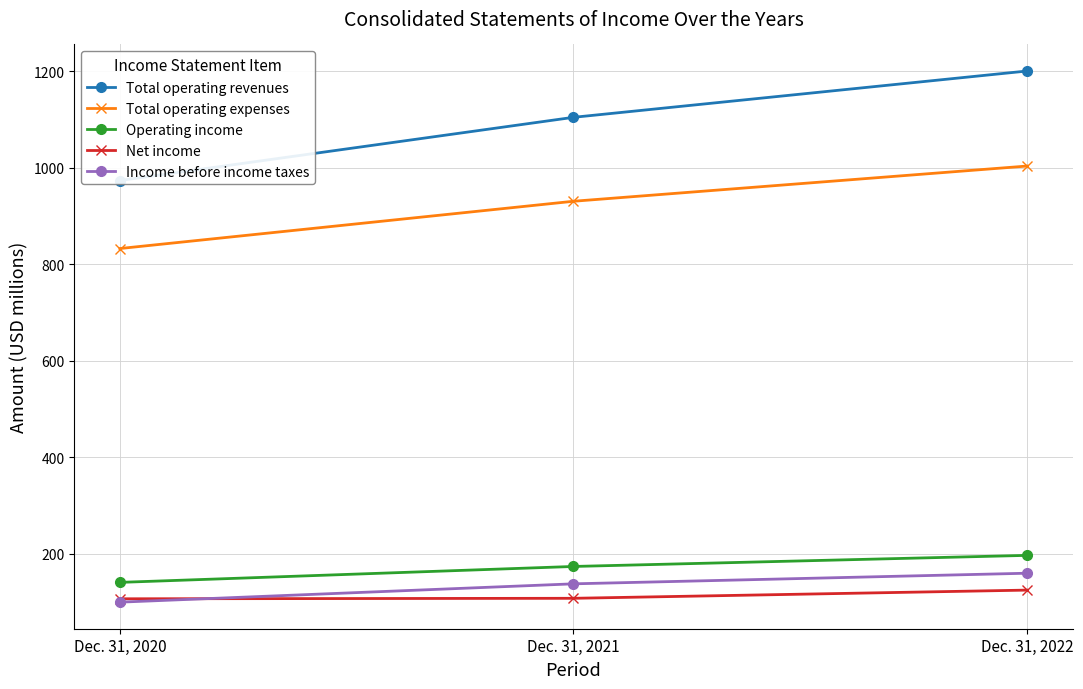

Reading left to right, list all the values displayed in this chart.

Total operating revenues: 974	1105	1201
Total operating expenses: 833	931	1004
Operating income: 141	174	197
Net income: 107	108	125
Income before income taxes: 100	138	160